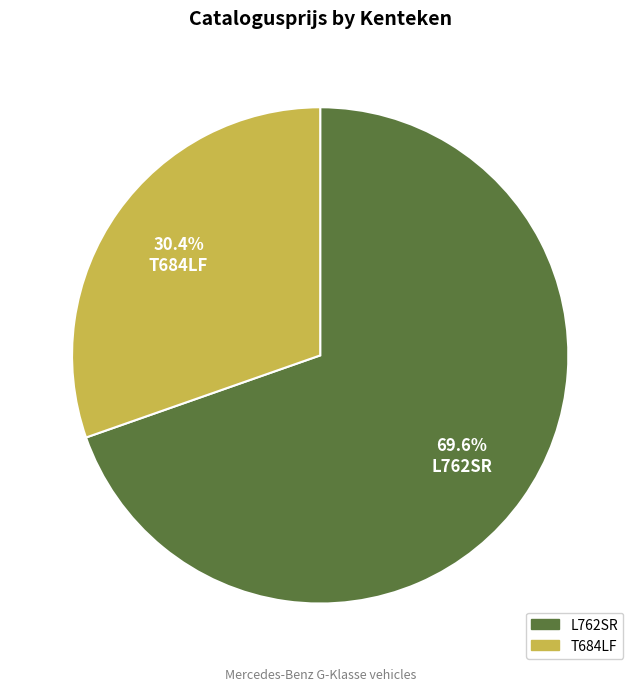

Approximately how many times larger is the value at T684LF compared to L762SR?

0.4